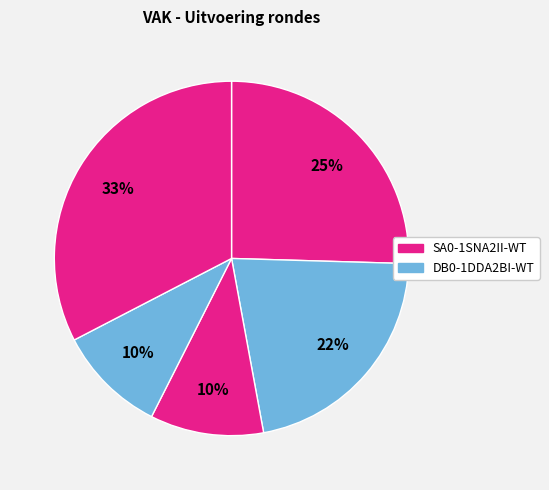

How many segments does this pie chart have?

5